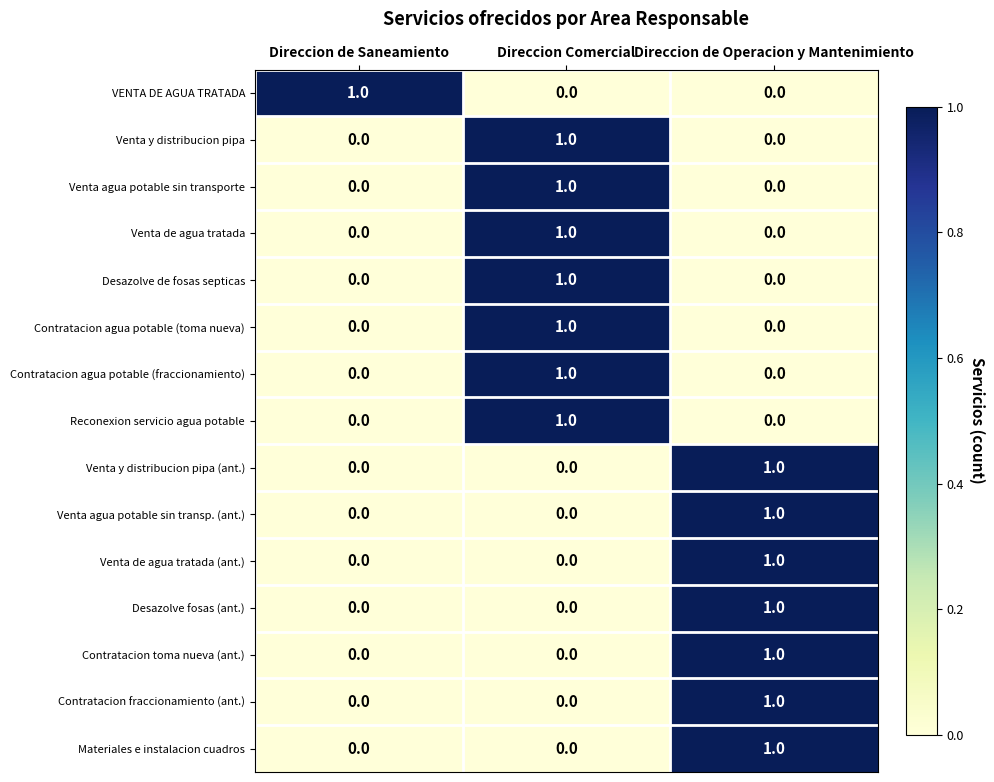

At how many categories does at least one series exceed 0?

3